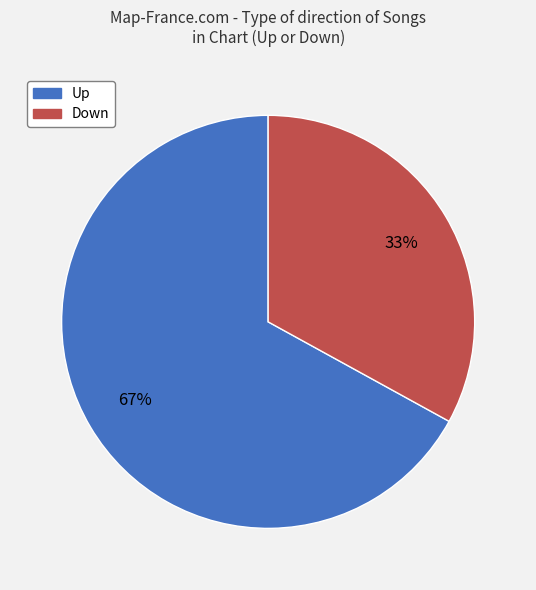

Is there any slice that represents more than half of the pie?

Yes